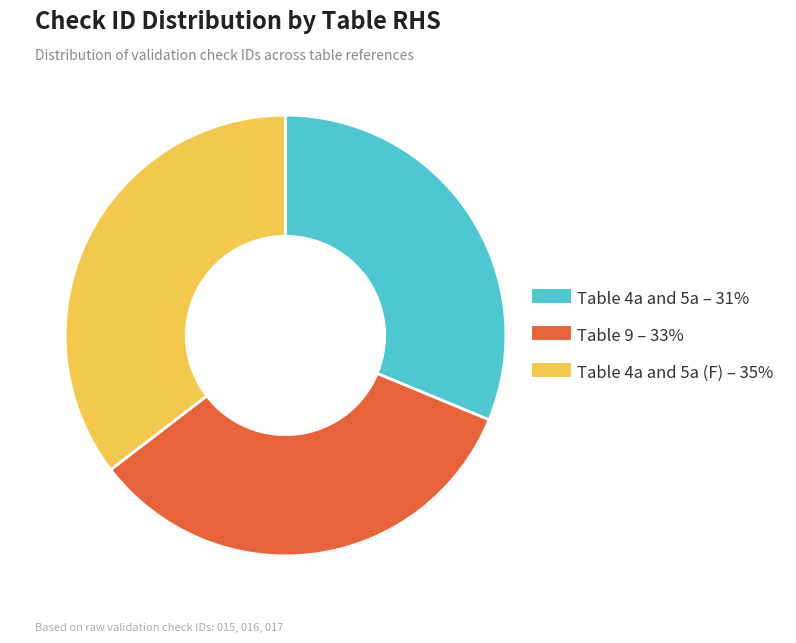

Does any single category account for the majority?

No